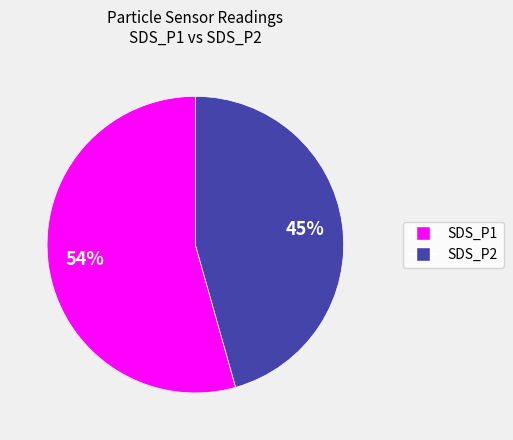

What is the largest slice in the pie chart?

SDS_P1